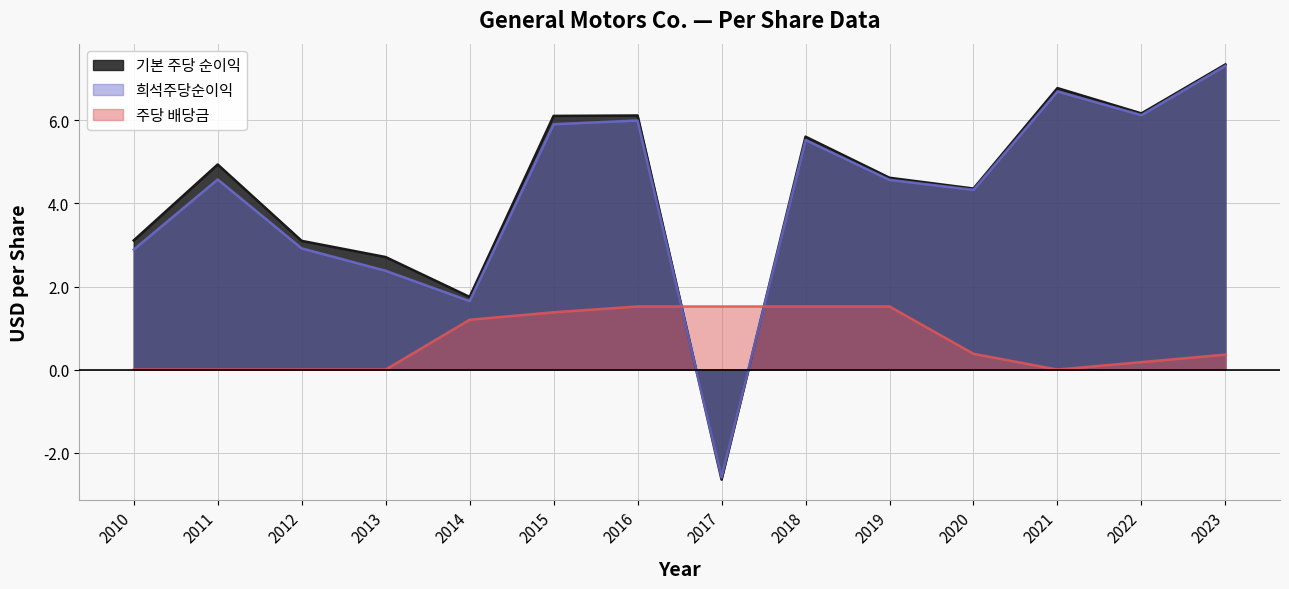

What is the greatest value displayed?

7.3